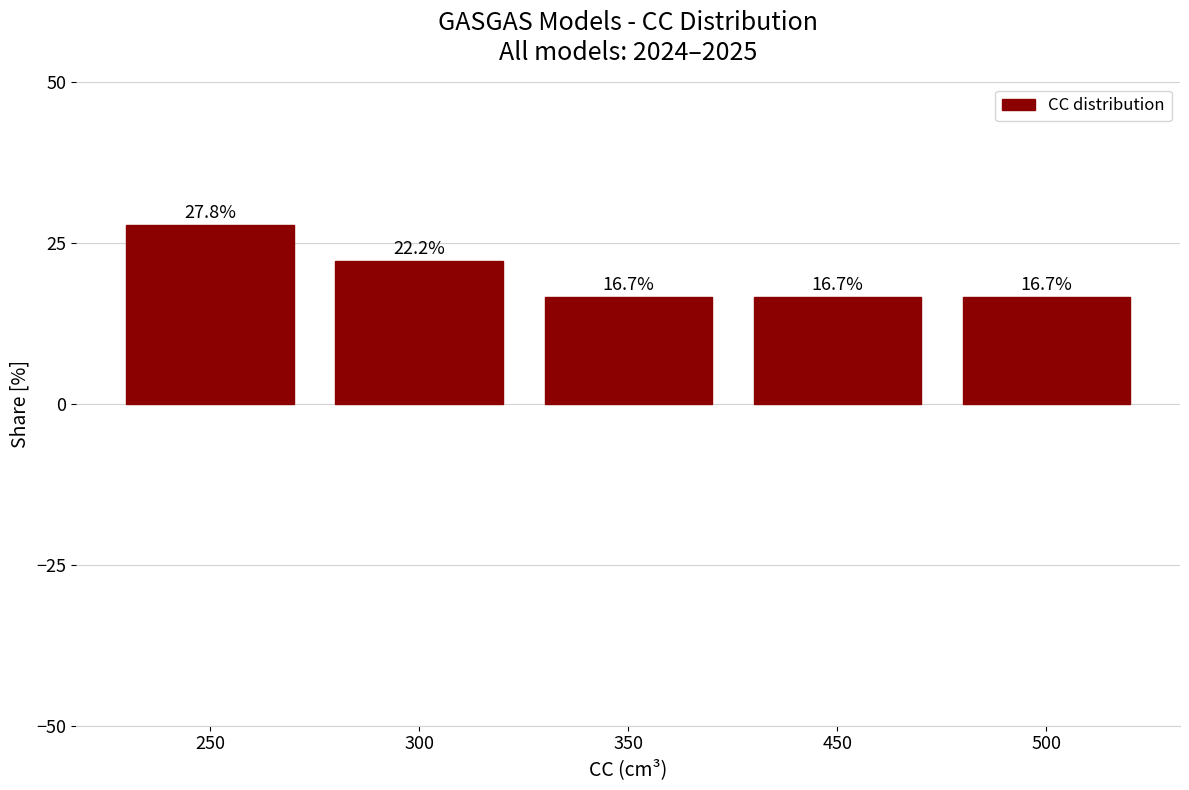

Which category has the highest value across all series?

250